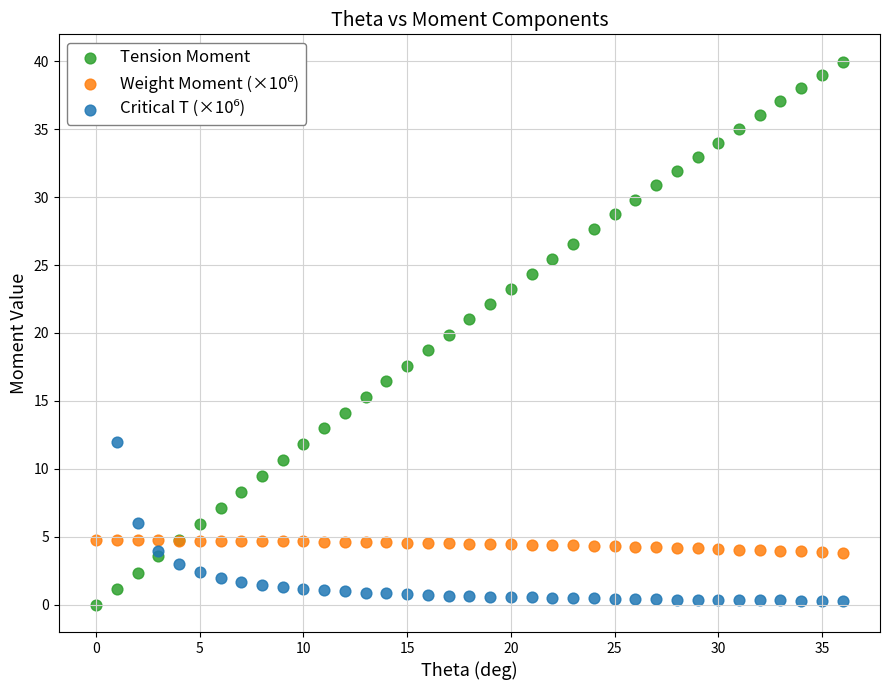

Which series has the widest spread of Y values?

Tension Moment